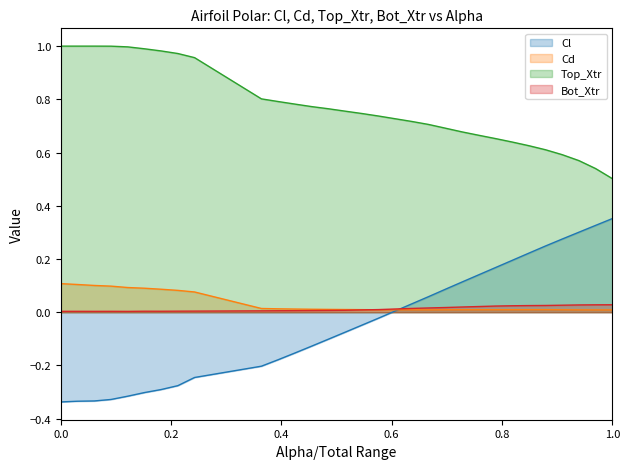

True or false: Cl and Top_Xtr intersect in this chart.

False